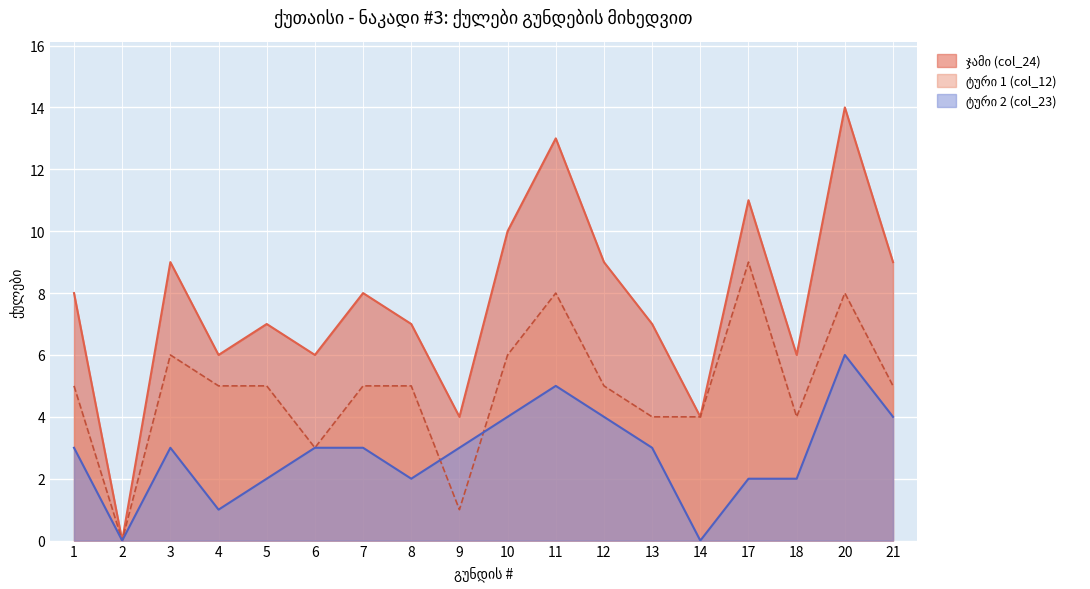

What is the value of the ტური 1 (col_12) point at the 15th from the left?

9